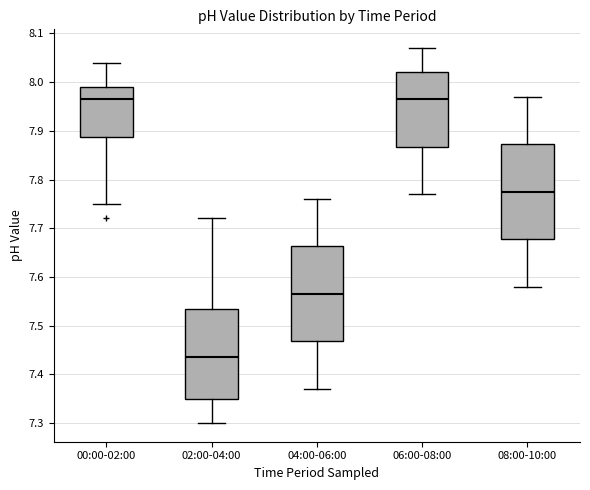

Where is the lower edge of the box for 04:00-06:00 on the y-axis? The values are not printed on the chart, so give them approximately, as read against the axis.

7.47